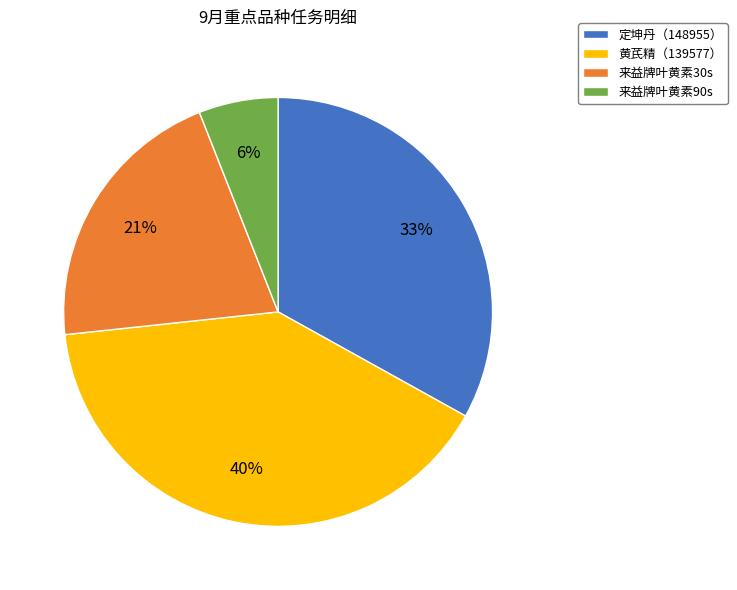

To the nearest percent, what is the difference between the largest and smallest slice percentages?

34%